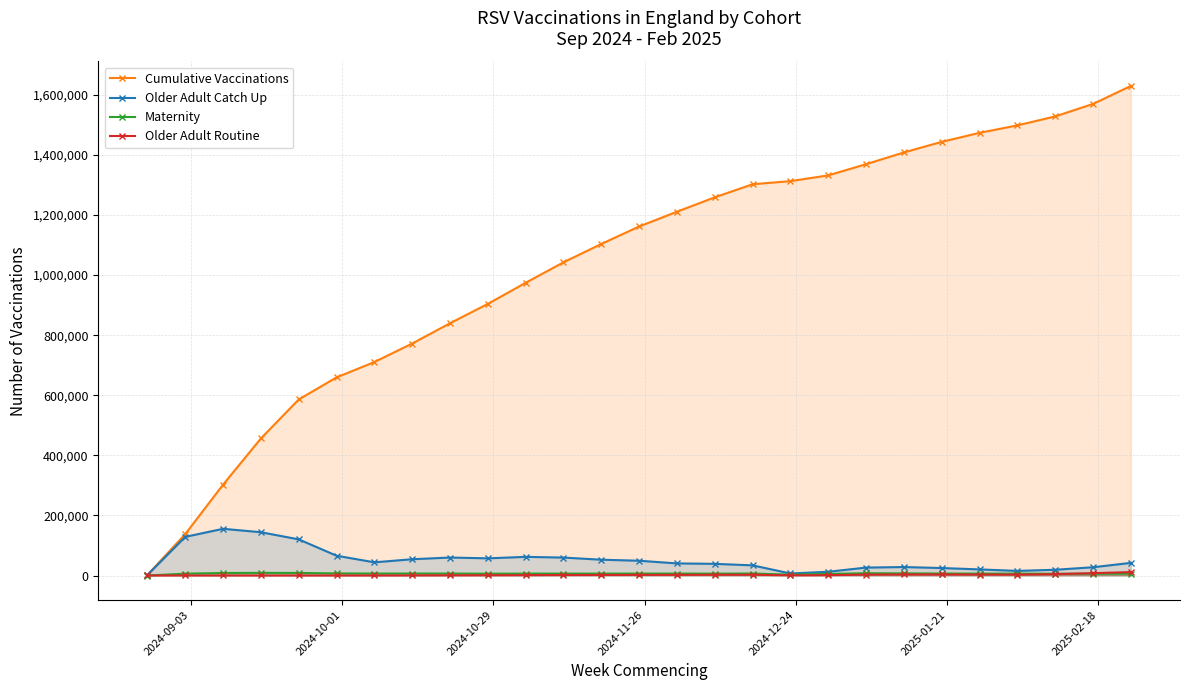

Which series has the largest range (max minus min)?

Cumulative Vaccinations